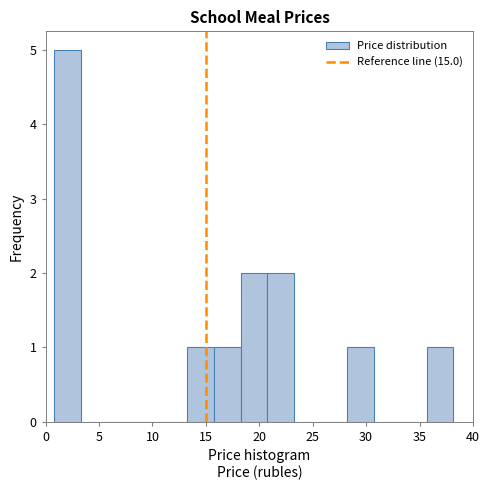

How tall is the bar that spans 13.5 to 16.0 on the x-axis? Neither the bar edges nor the heights are printed on the chart, so give them approximately, as read against the axes.

1